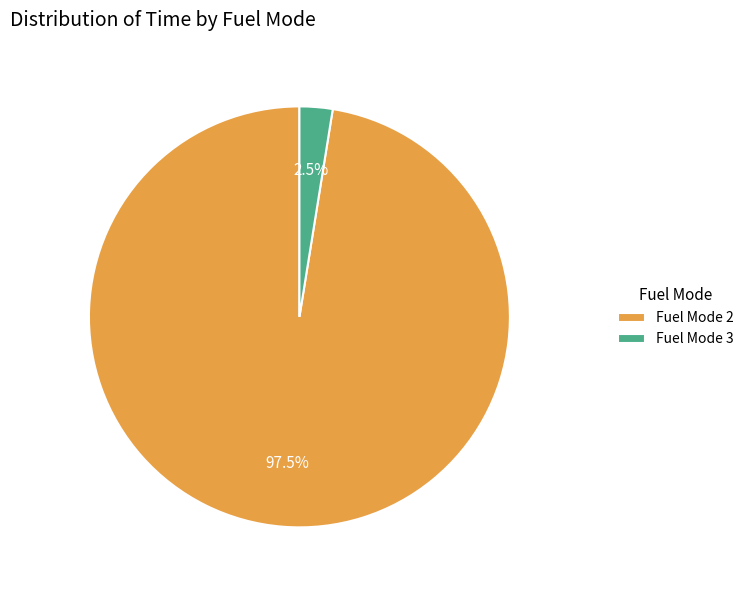

Between Fuel Mode 2 and Fuel Mode 3, which is larger?

Fuel Mode 2